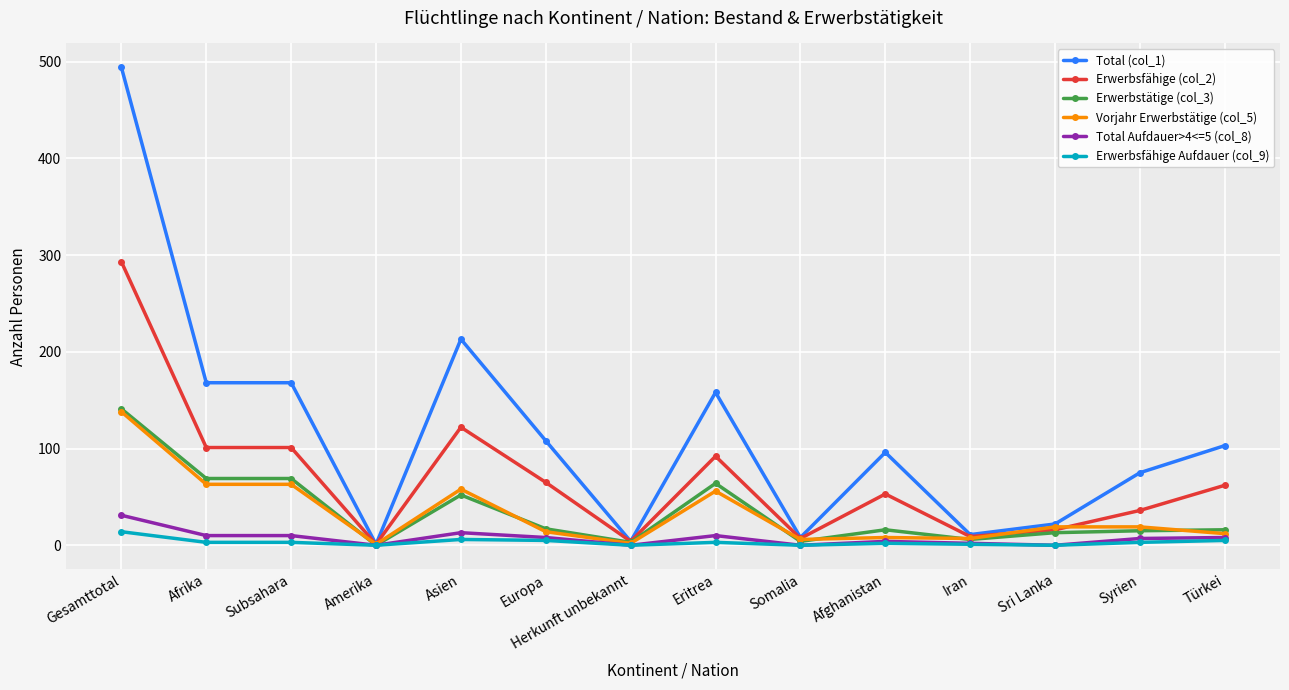

How many distinct data groups are displayed?

6